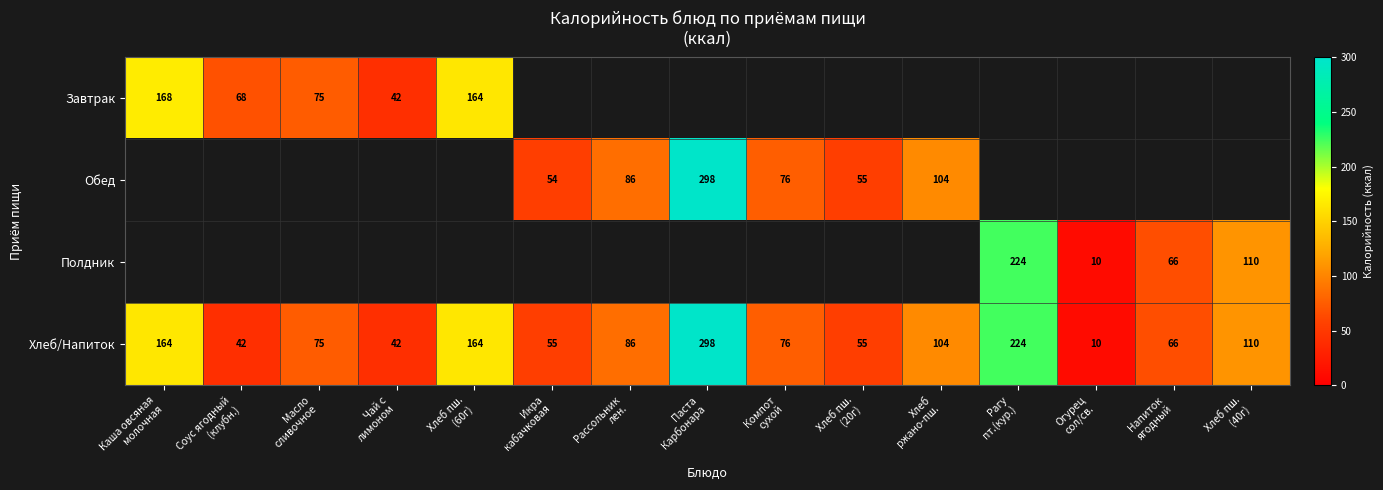

What is the sum of all Хлеб/Напиток values?

1571